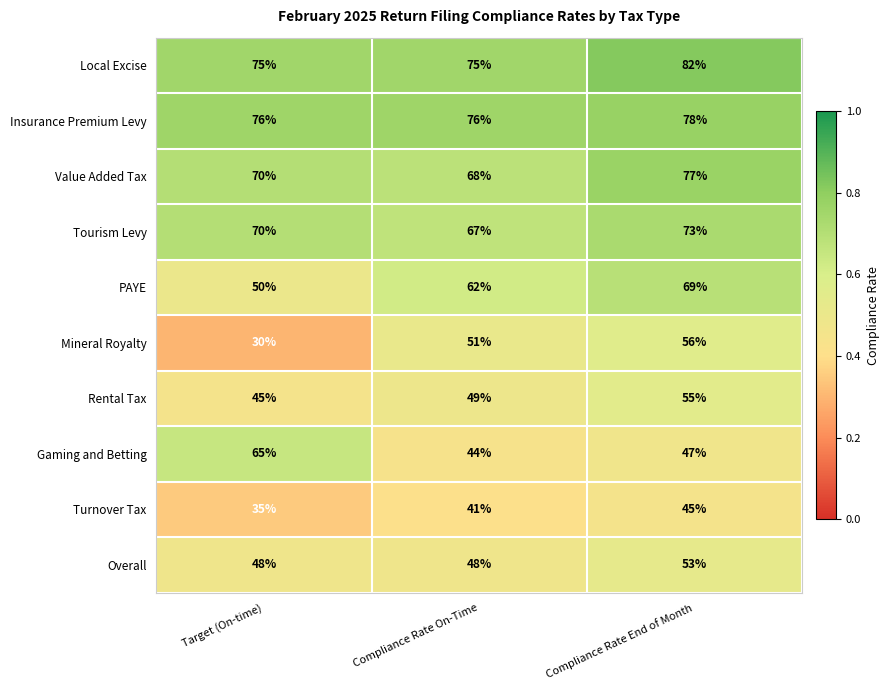

At which category is the sum across all series the highest?

Compliance Rate End of Month